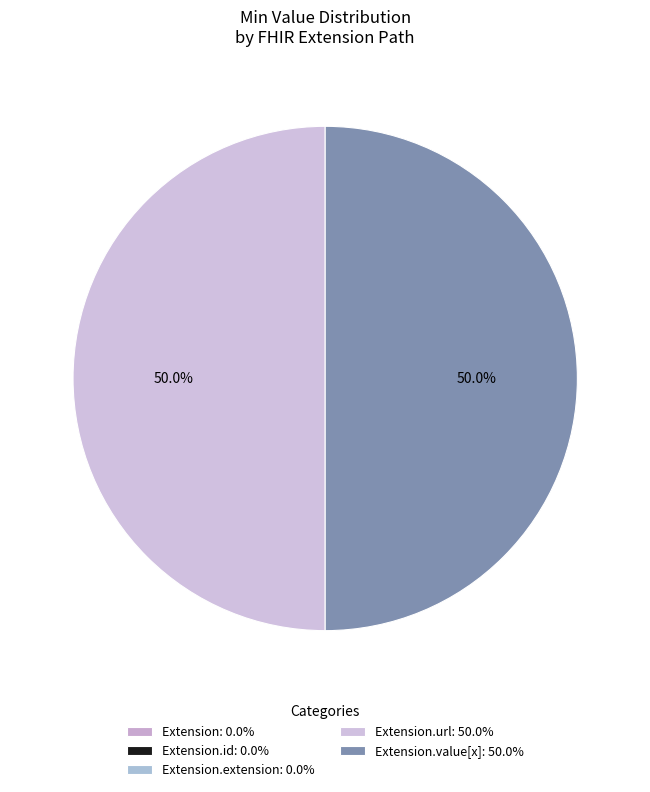

What is the largest slice in the pie chart?

Extension.url